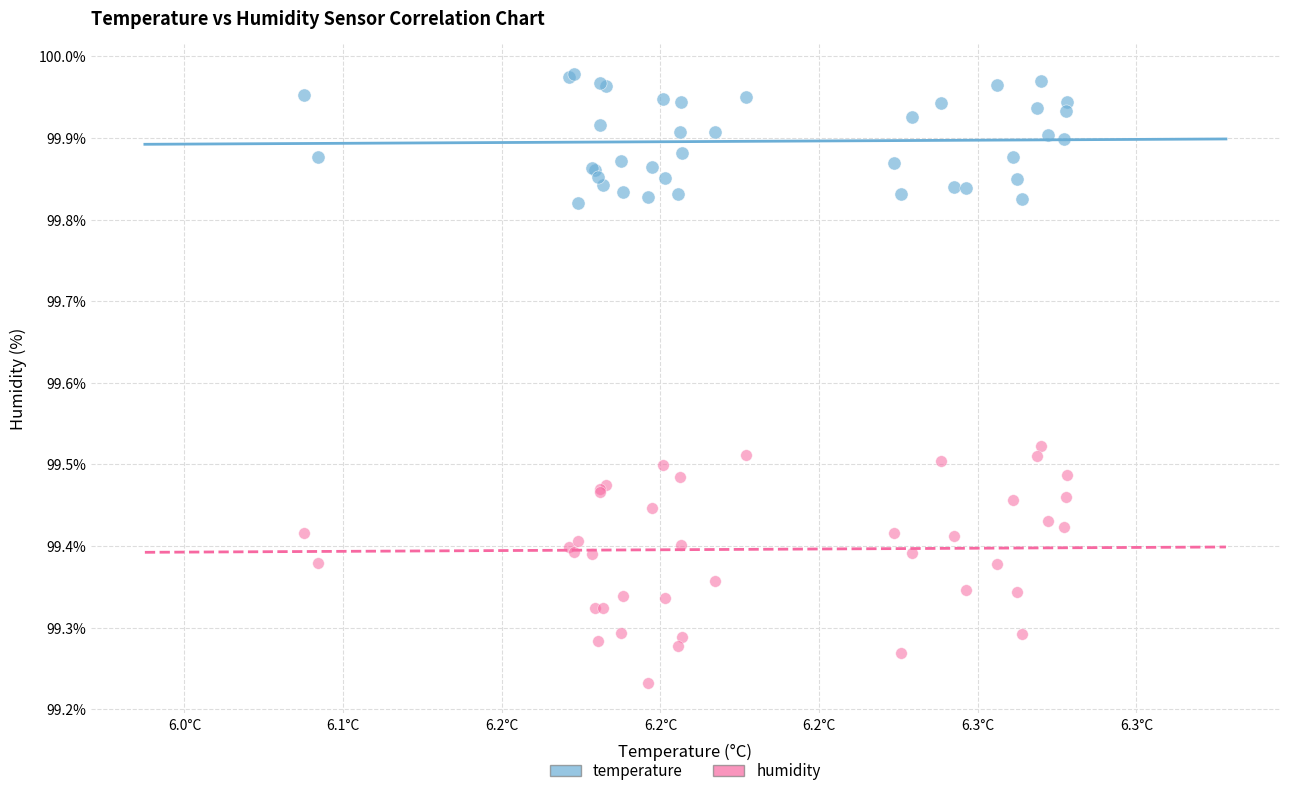

Which series contains the highest Y value?

temperature